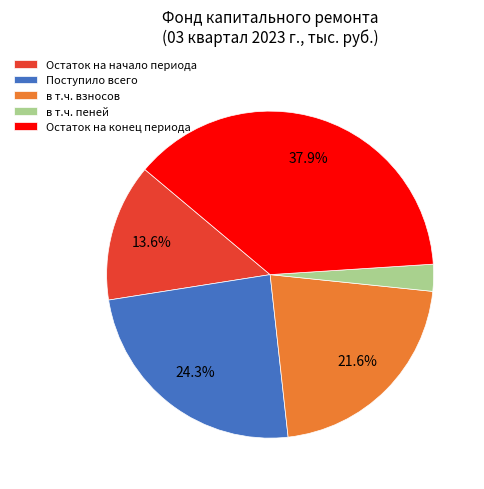

Which slice is the smallest?

в т.ч. пеней